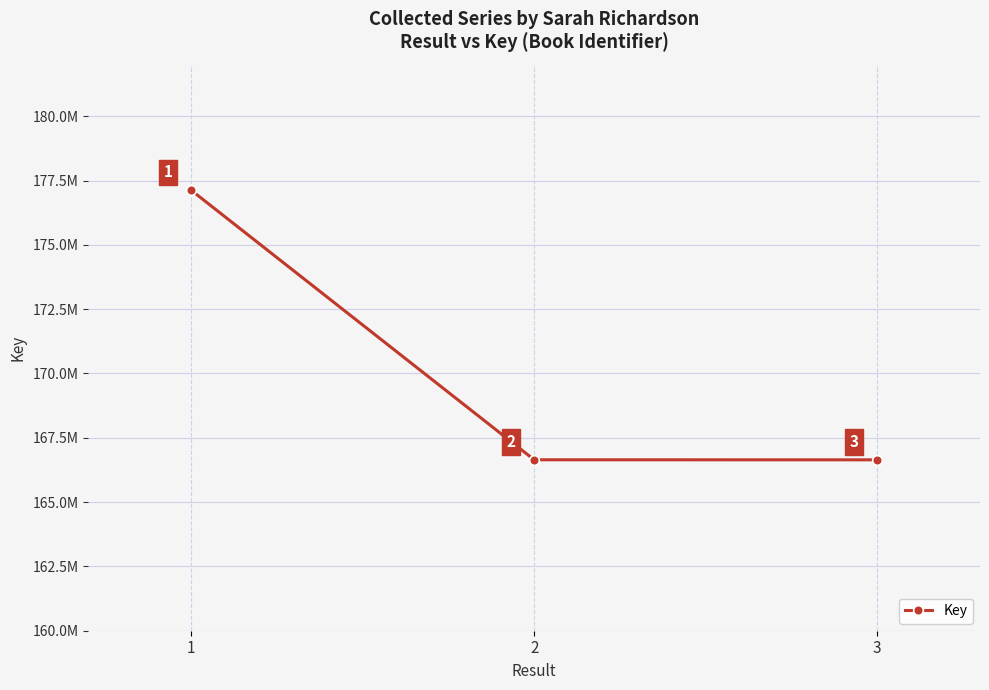

Is this an area chart (filled region under the line)?

No